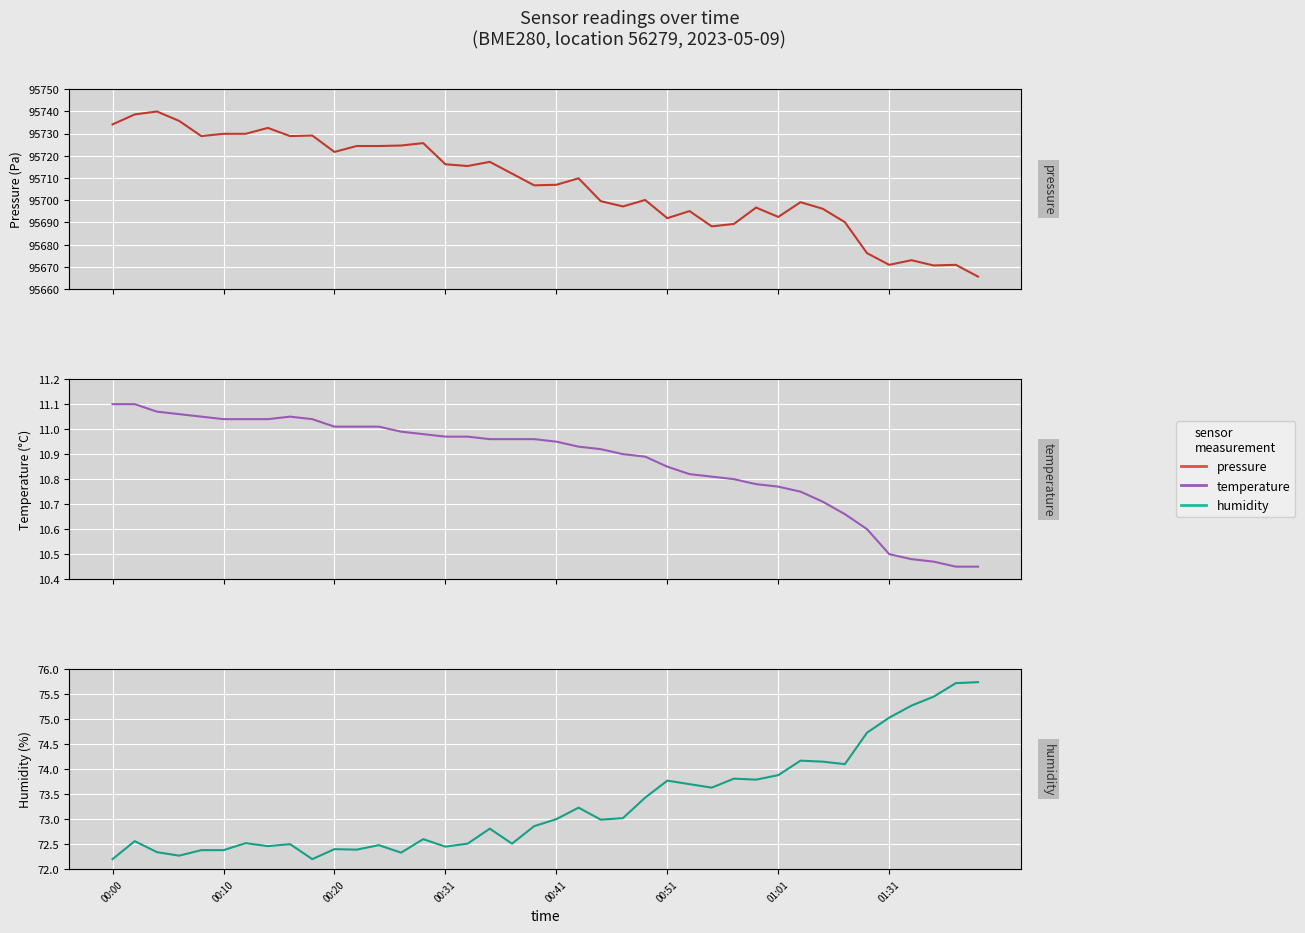

True or false: pressure and humidity cross at least once.

False